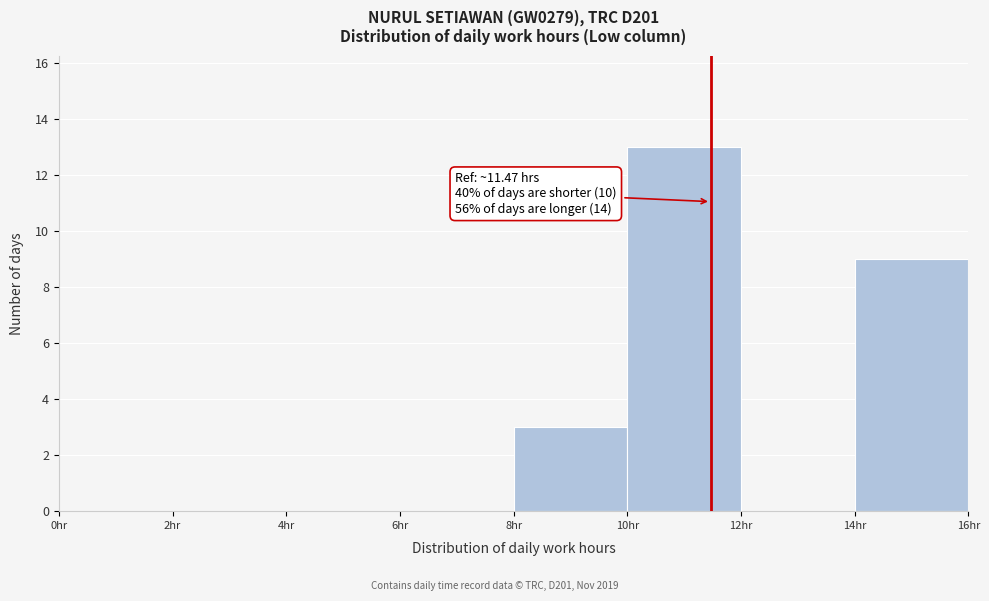

Which range on the x-axis has the tallest bar?

10 to 12